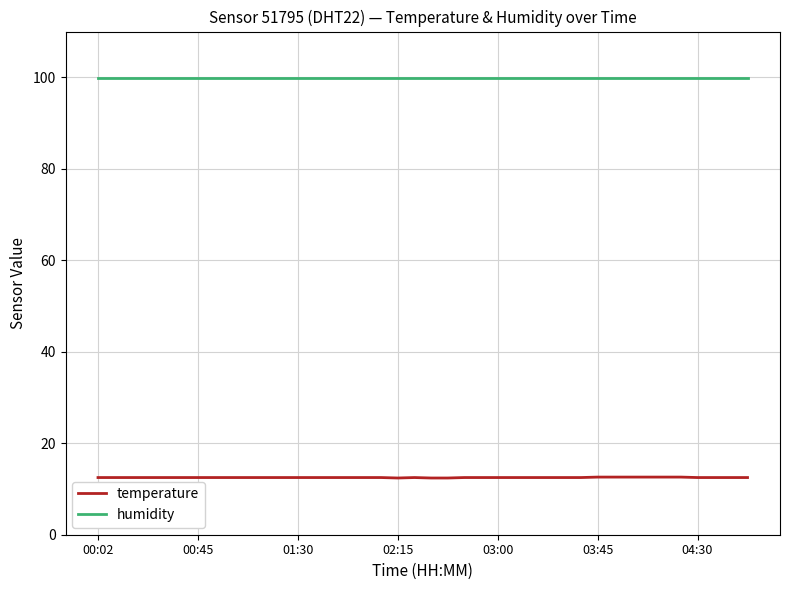

List the series in order of their overall mean, highest first.

humidity, temperature